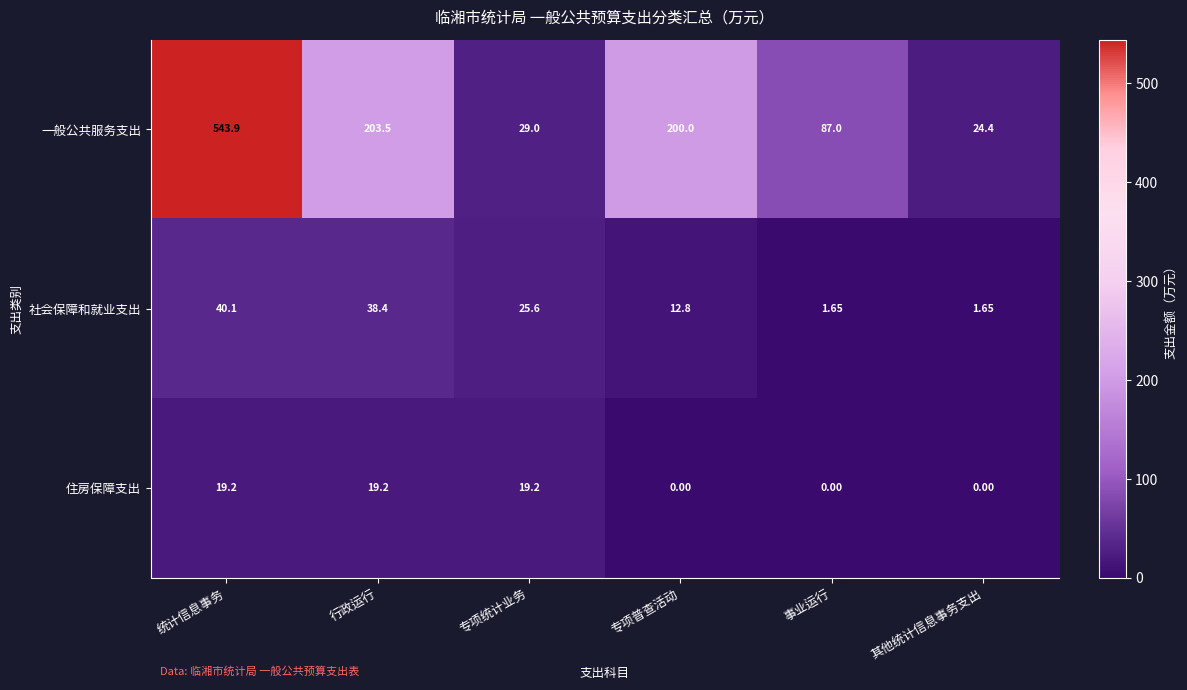

Where does the 社会保障和就业支出 series first go above 25?

统计信息事务